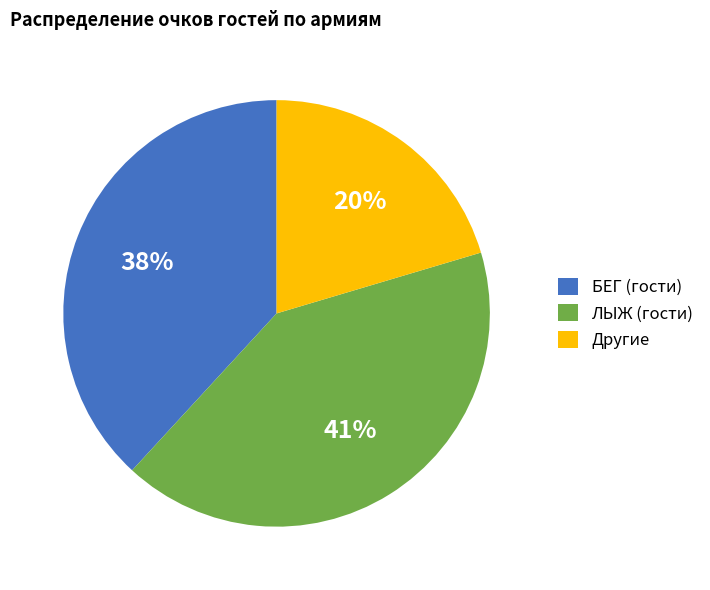

The ЛЫЖ (гости) slice represents 47% of the pie. True or false?

False